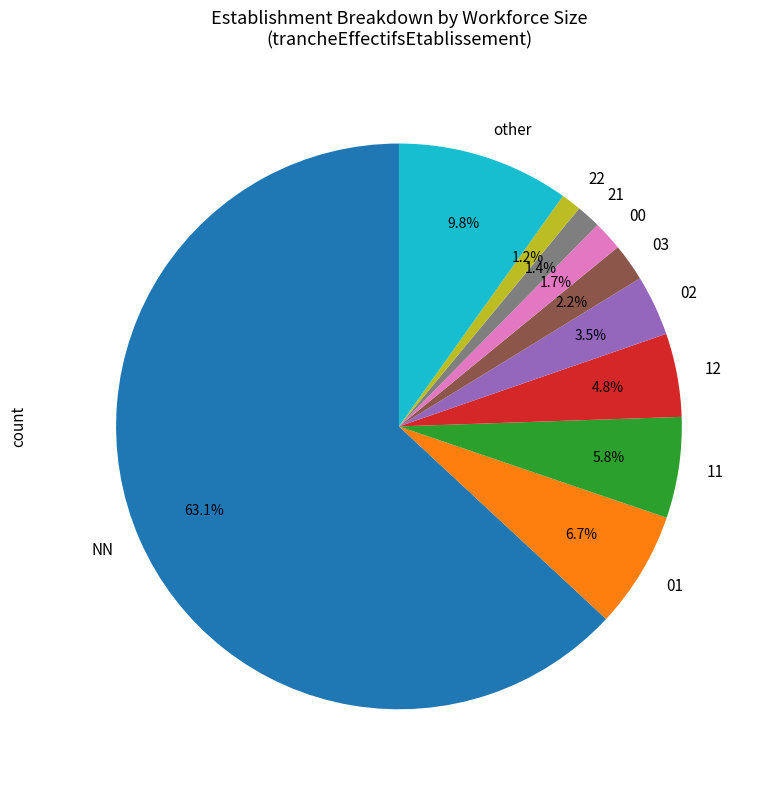

What percentage is the NN slice, to the nearest percent?

63%